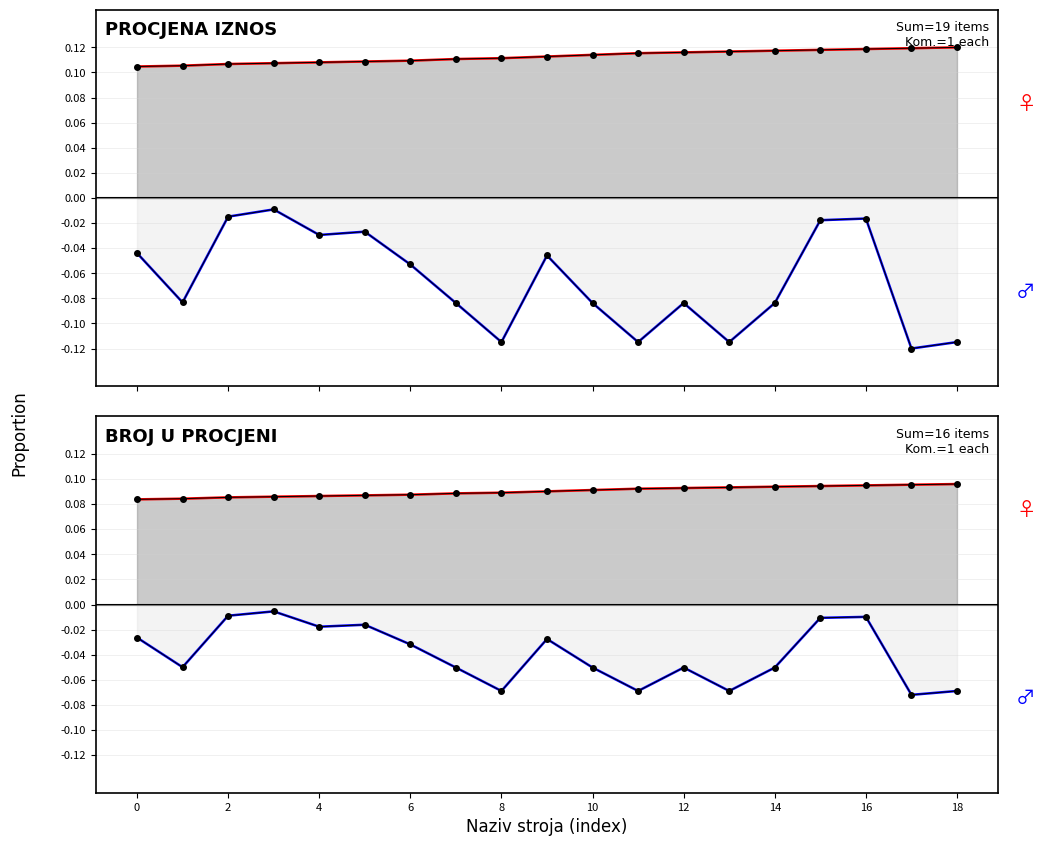

What is the highest value of the Kom. nađ. (pos.) series?

0.1